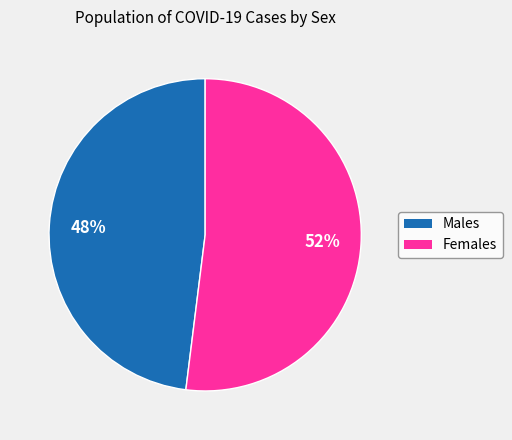

To the nearest percent, what is the difference between the largest and smallest slice percentages?

4%